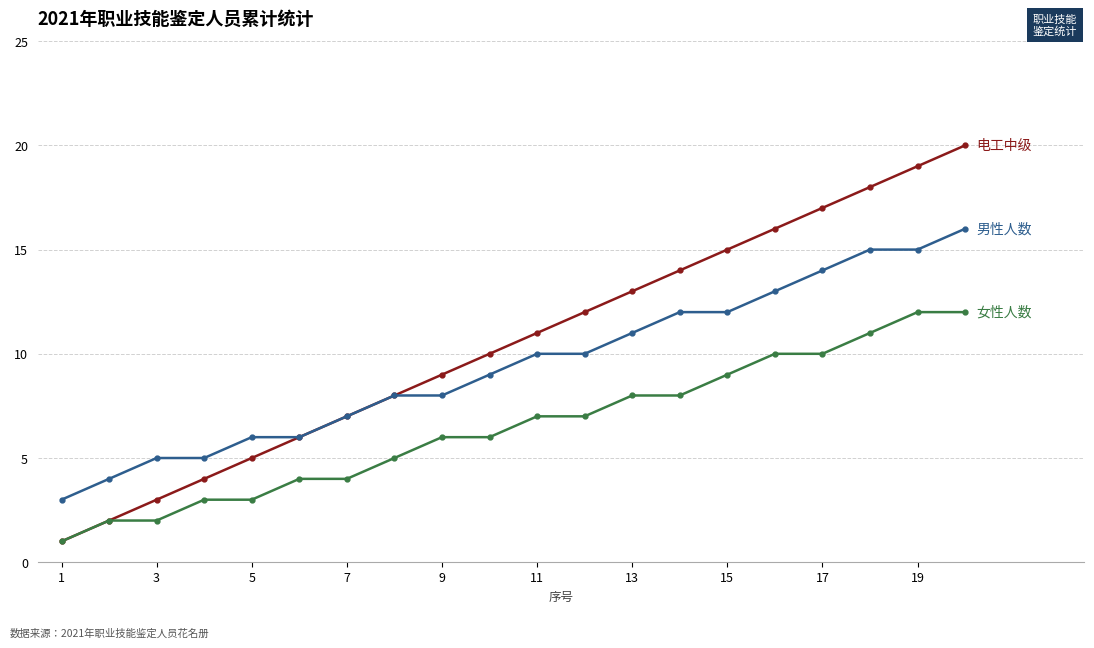

What is the greatest value displayed?

20